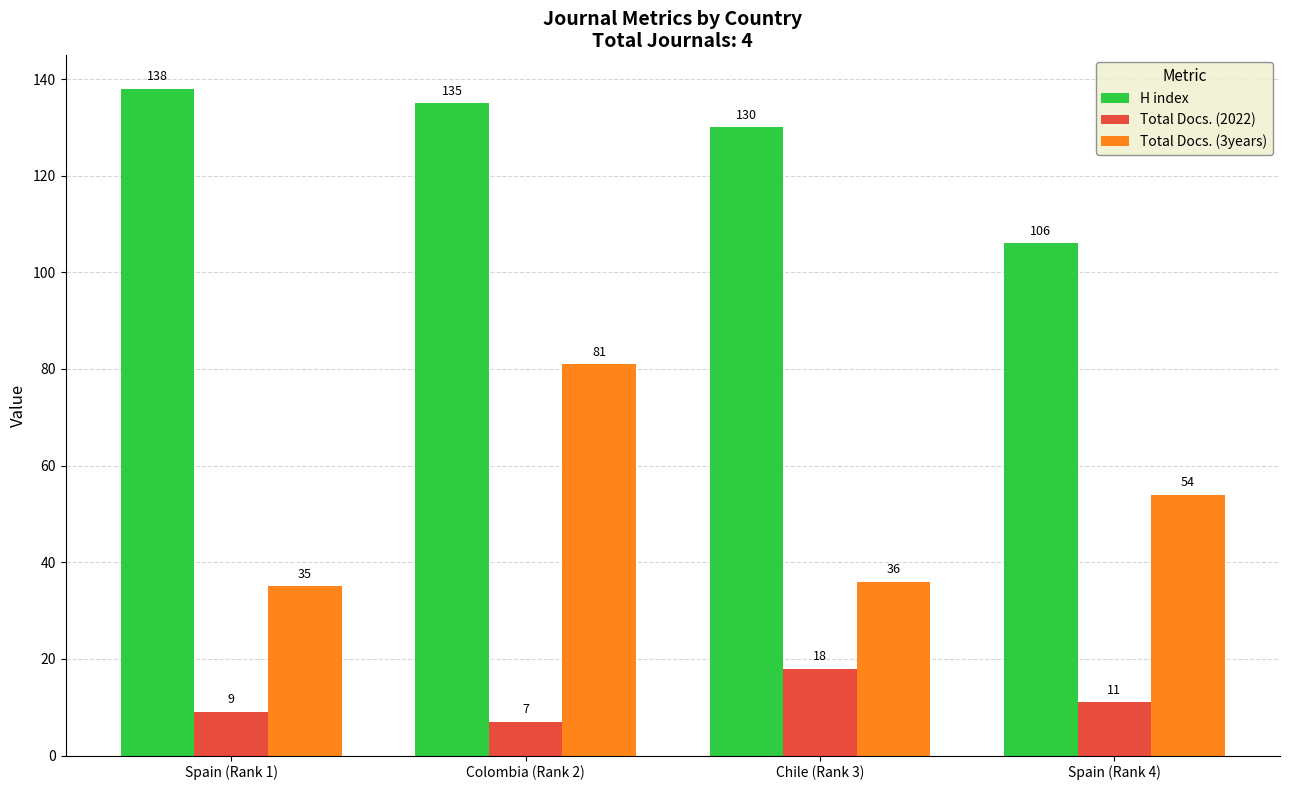

What is the spread (max minus min) of values at Colombia (Rank 2)?

128